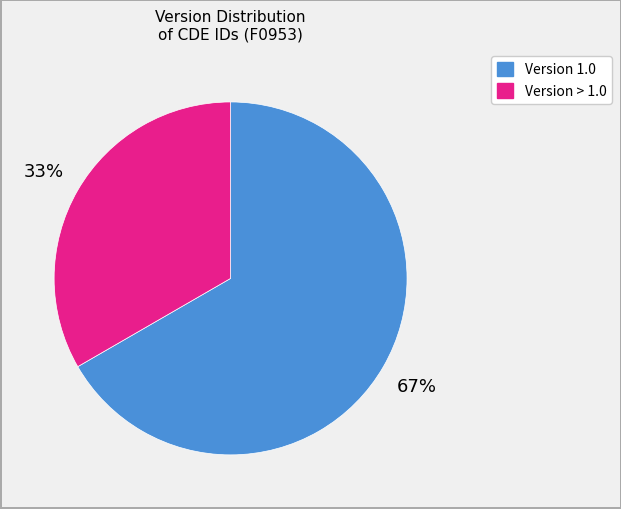

To the nearest percent, what is the average slice percentage?

50%